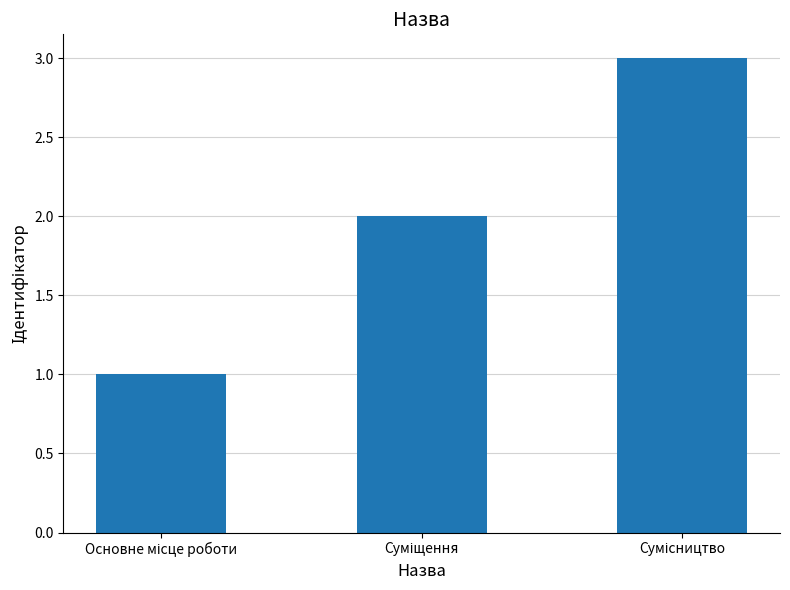

How many values are between 1 and 3?

3